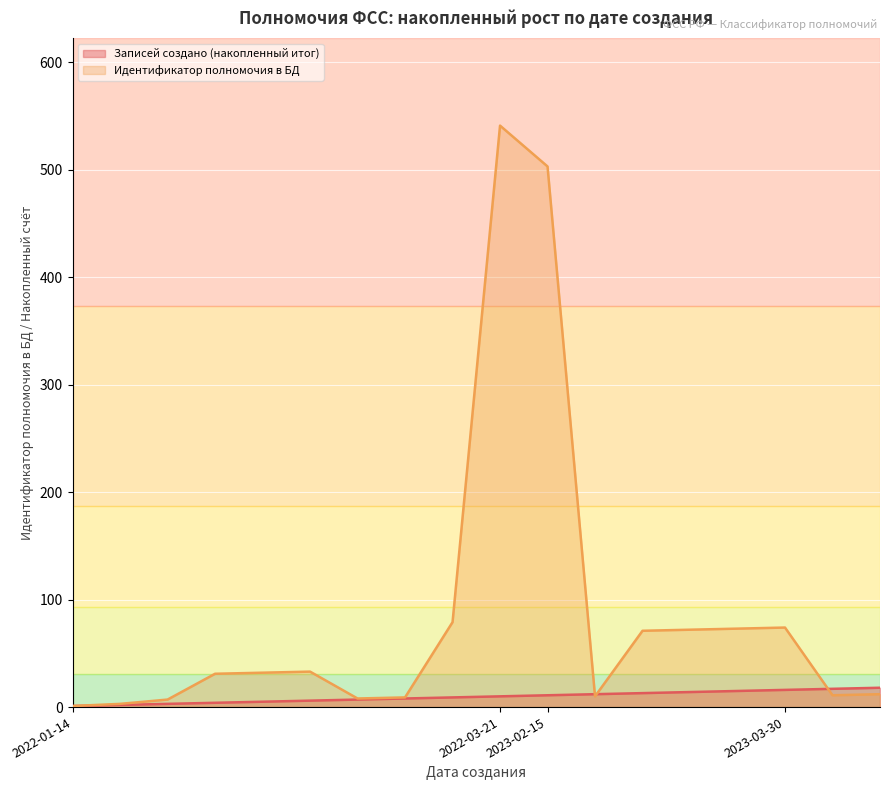

Rank the series by their maximum value, from lowest to highest.

Записей создано (накопленный итог), Идентификатор полномочия в БД